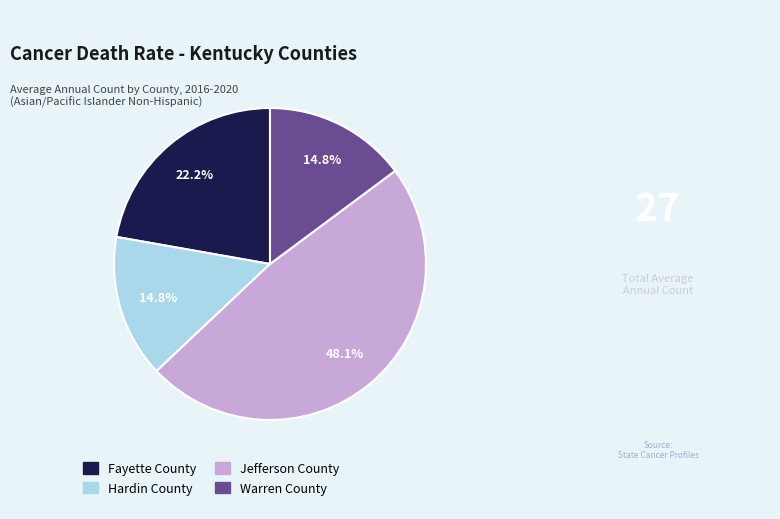

Which category has the biggest portion of the pie?

Jefferson County